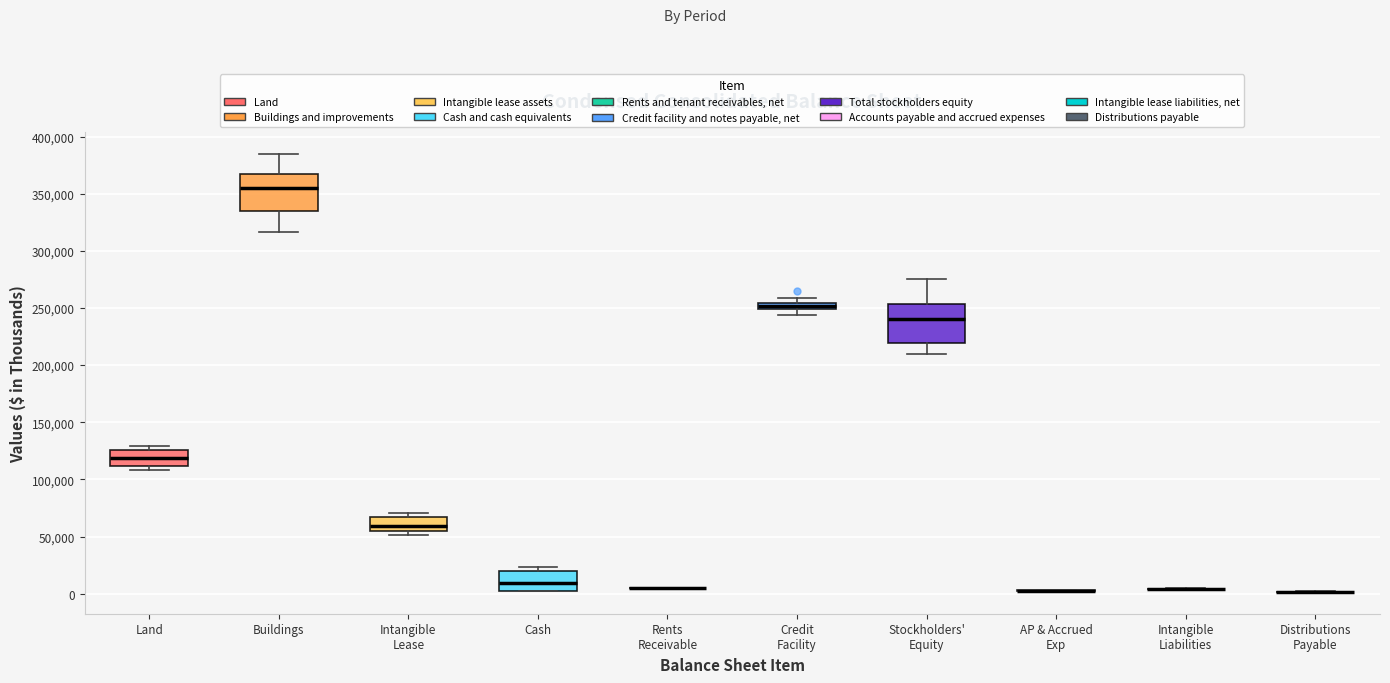

Where is the upper edge of the box for Land on the y-axis? The values are not printed on the chart, so give them approximately, as read against the axis.

125000